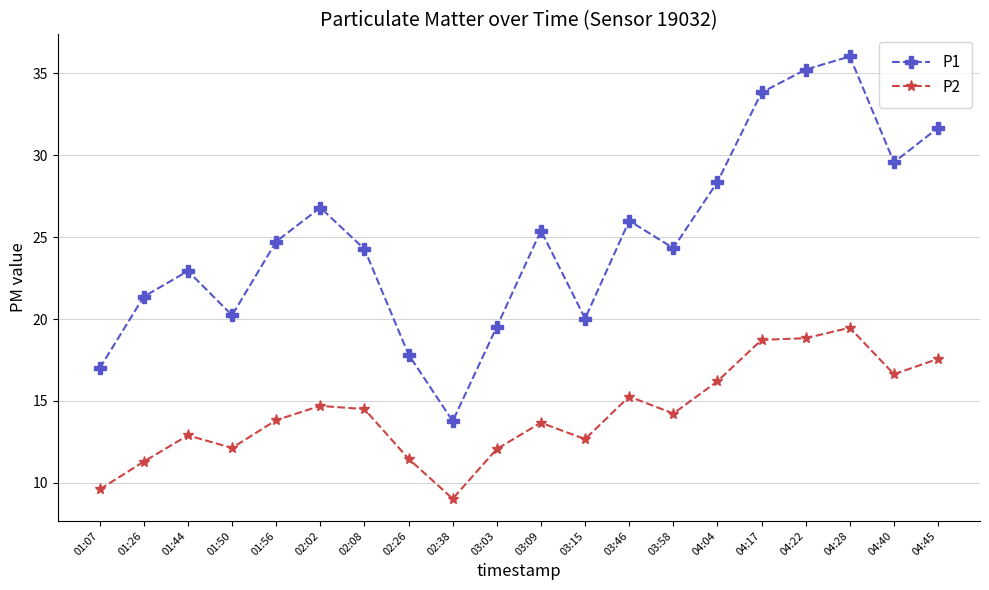

The P2 series shows 2.7 at 01:07. True or false?

False